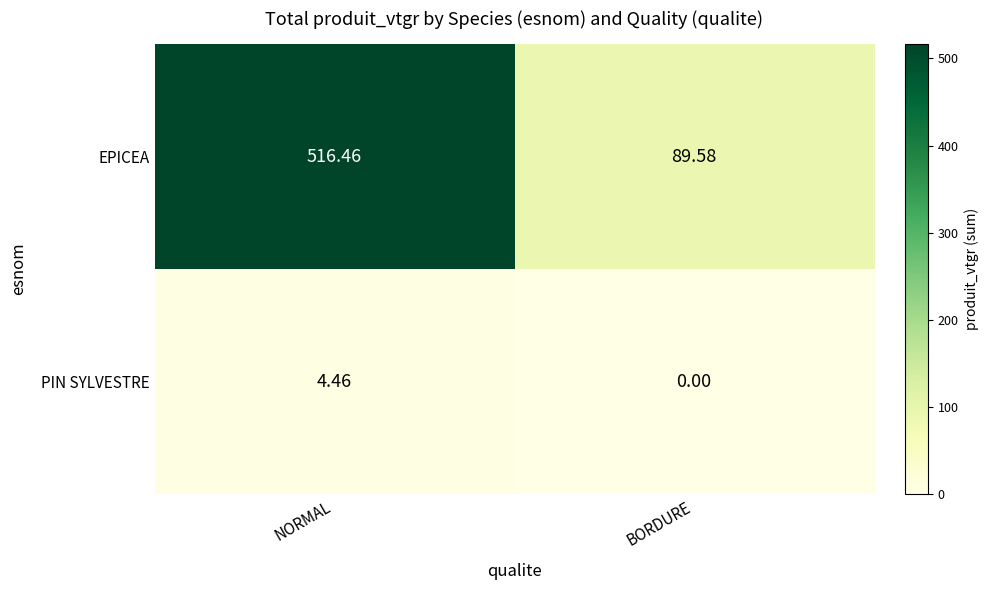

At which label does EPICEA first exceed 516?

NORMAL